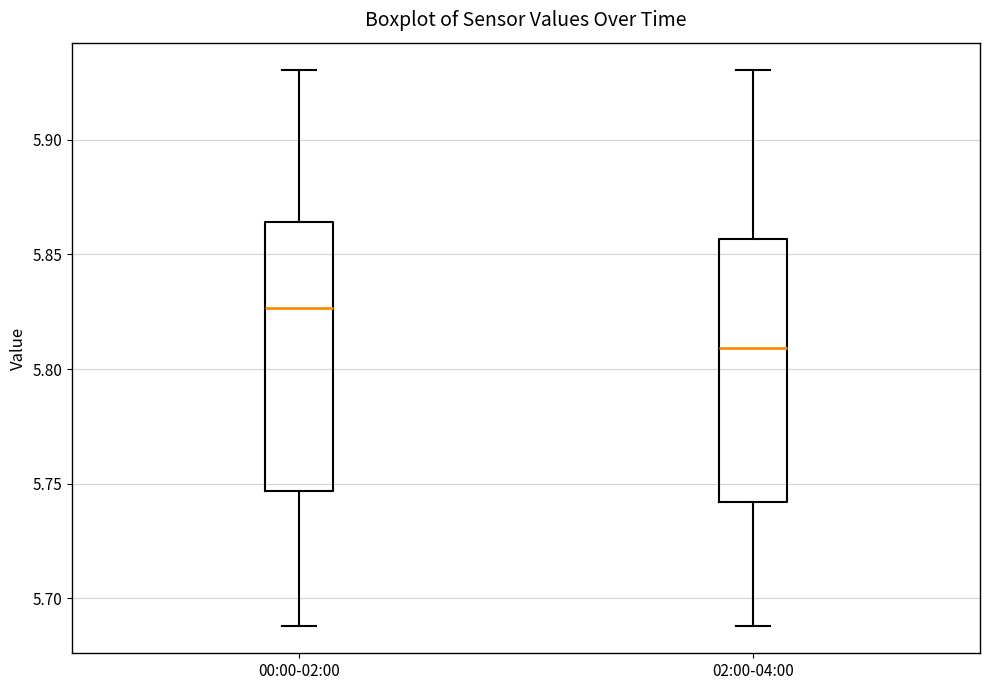

Where does the lower whisker of the box for 02:00-04:00 end on the y-axis? The values are not printed on the chart, so give them approximately, as read against the axis.

5.690